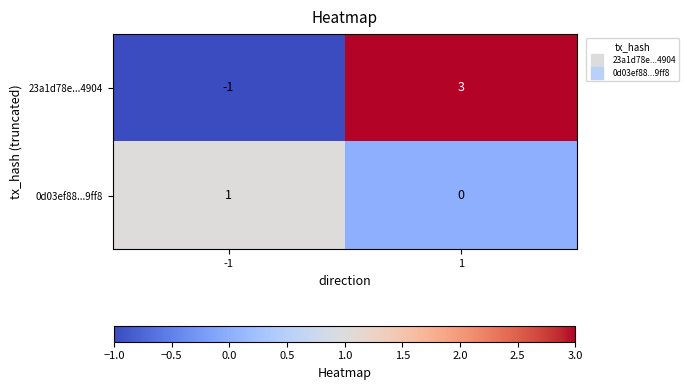

Is the value of 0d03ef88...9ff8 at -1 greater than the value of 23a1d78e...4904 at 1?

No